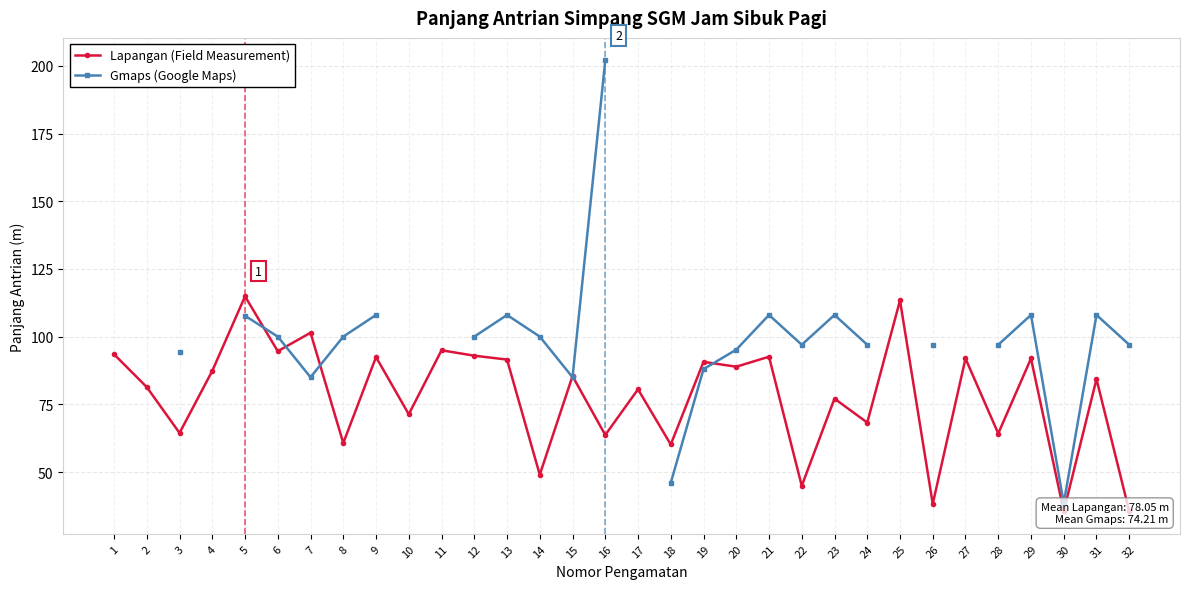

Rank the series by their maximum value, from lowest to highest.

Lapangan (Field Measurement), Gmaps (Google Maps)